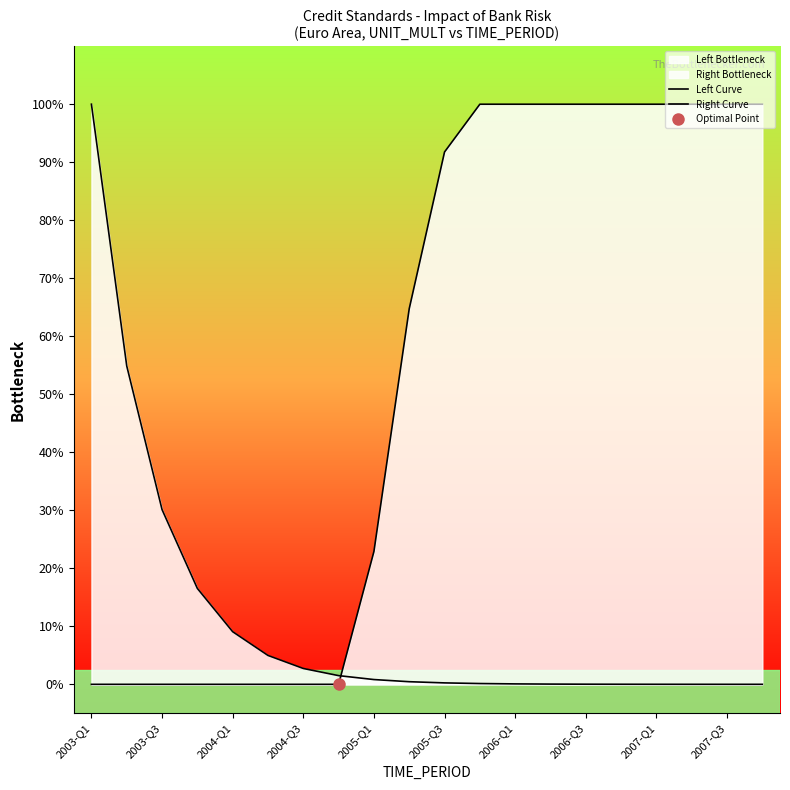

Which series has the widest spread of values?

Right Curve